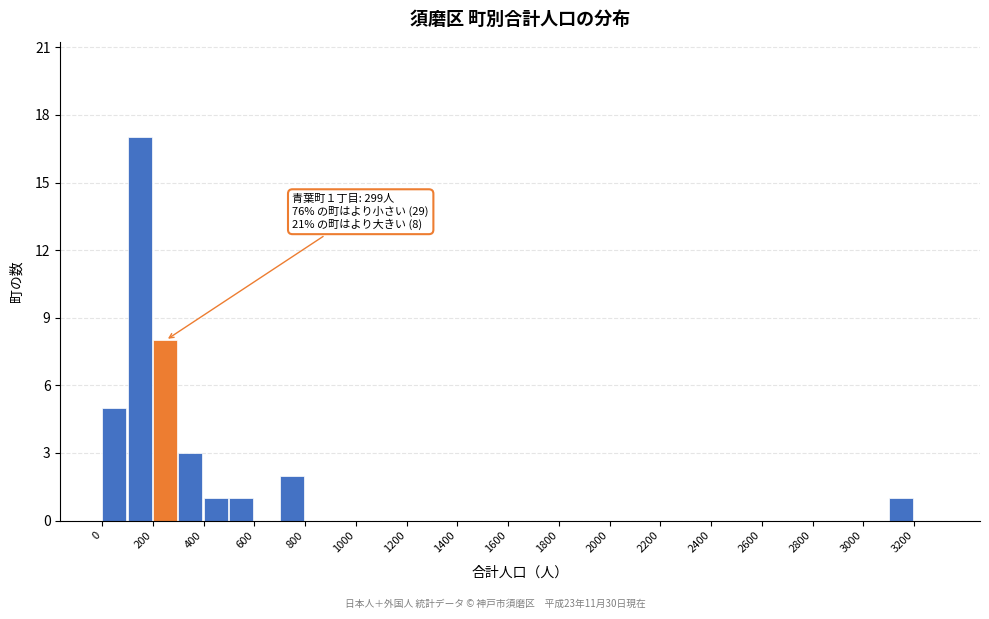

Which range on the x-axis has the tallest bar?

100 to 200